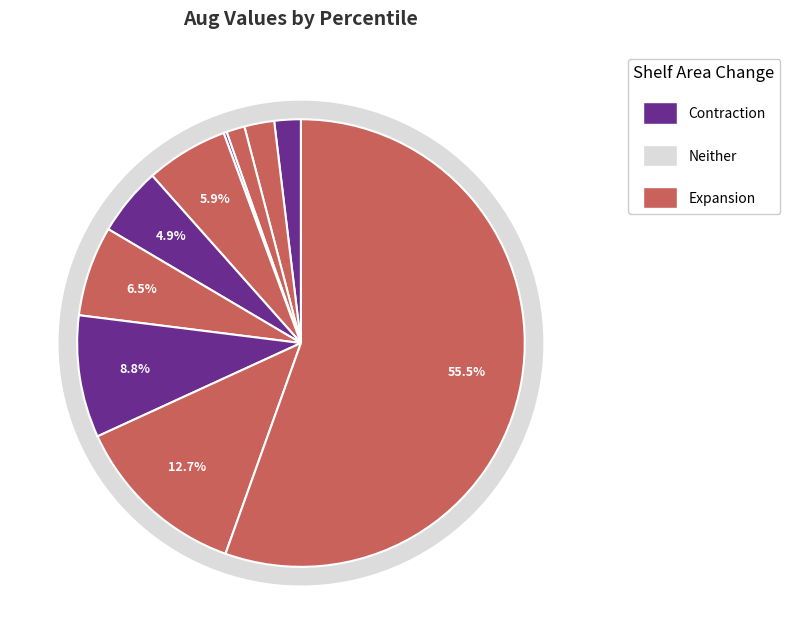

What percentage is NOT represented by pct75?

91.2%